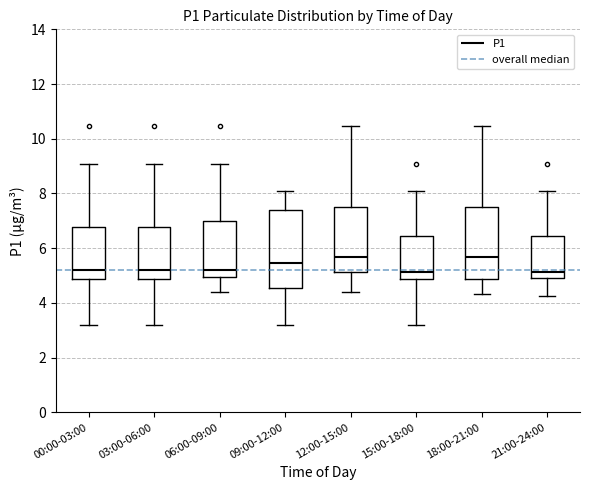

Reading left to right, read every box against the y-axis: the position of its median line, the range the box covers, and the ends of its whiskers. The values are not printed on the chart, so give them approximately, as read against the axis.

00:00-03:00: median 5.2, box 4.8 to 6.8, whiskers 3.2 to 9.0
03:00-06:00: median 5.2, box 4.8 to 6.8, whiskers 3.2 to 9.0
06:00-09:00: median 5.2, box 5.0 to 7.0, whiskers 4.4 to 9.0
09:00-12:00: median 5.4, box 4.6 to 7.4, whiskers 3.2 to 8.2
12:00-15:00: median 5.6, box 5.2 to 7.4, whiskers 4.4 to 10.4
15:00-18:00: median 5.2, box 4.8 to 6.4, whiskers 3.2 to 8.2
18:00-21:00: median 5.6, box 4.8 to 7.4, whiskers 4.4 to 10.4
21:00-24:00: median 5.2, box 5.0 to 6.4, whiskers 4.2 to 8.2